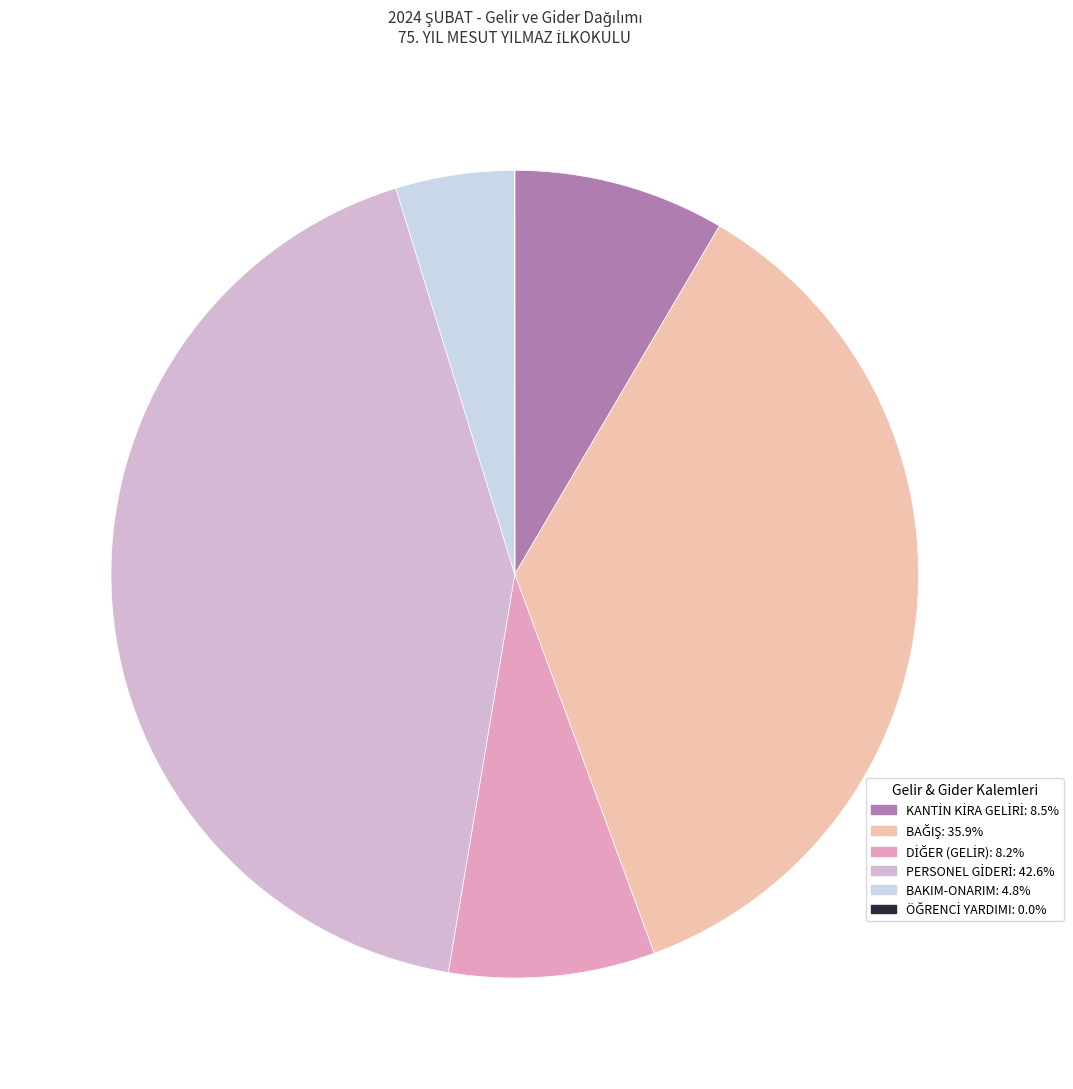

Which slice is the smallest?

ÖĞRENCİ YARDIMI